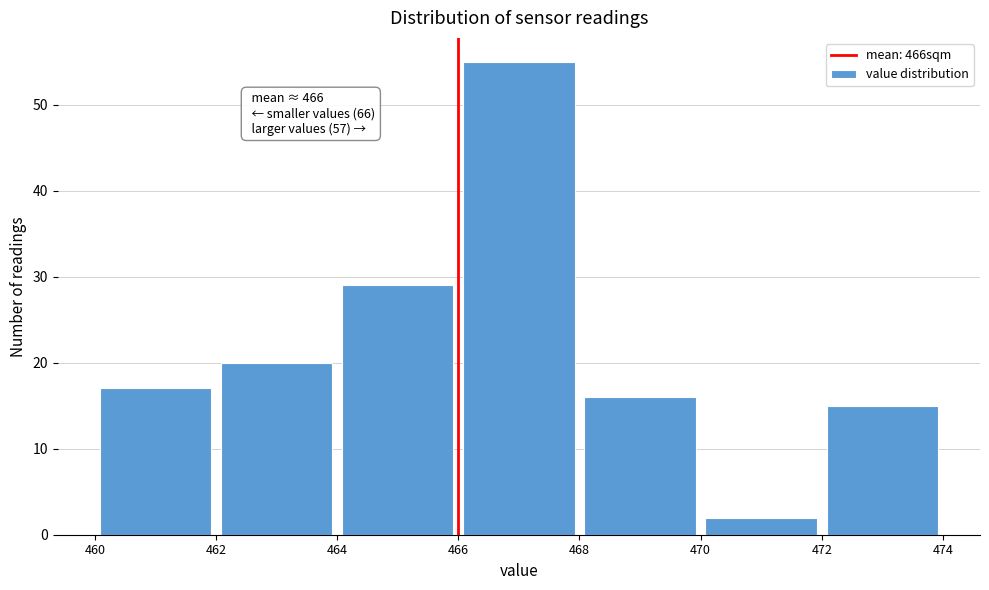

Over which range of the x-axis is the bar tallest?

466 to 468